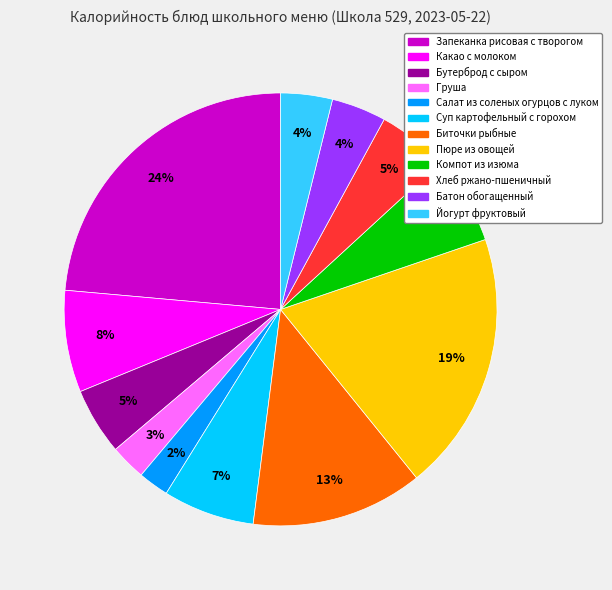

Between Батон обогащенный and Биточки рыбные, which is larger?

Биточки рыбные